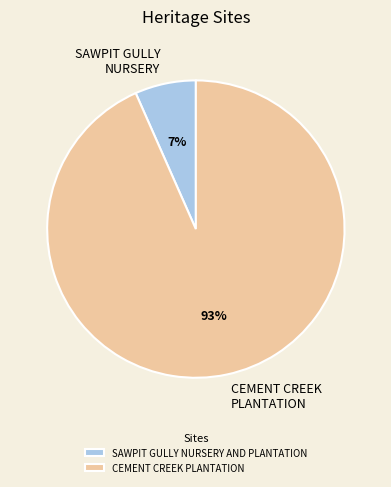

Is it true that SAWPIT GULLY NURSERY AND PLANTATION is 7% of the pie?

True